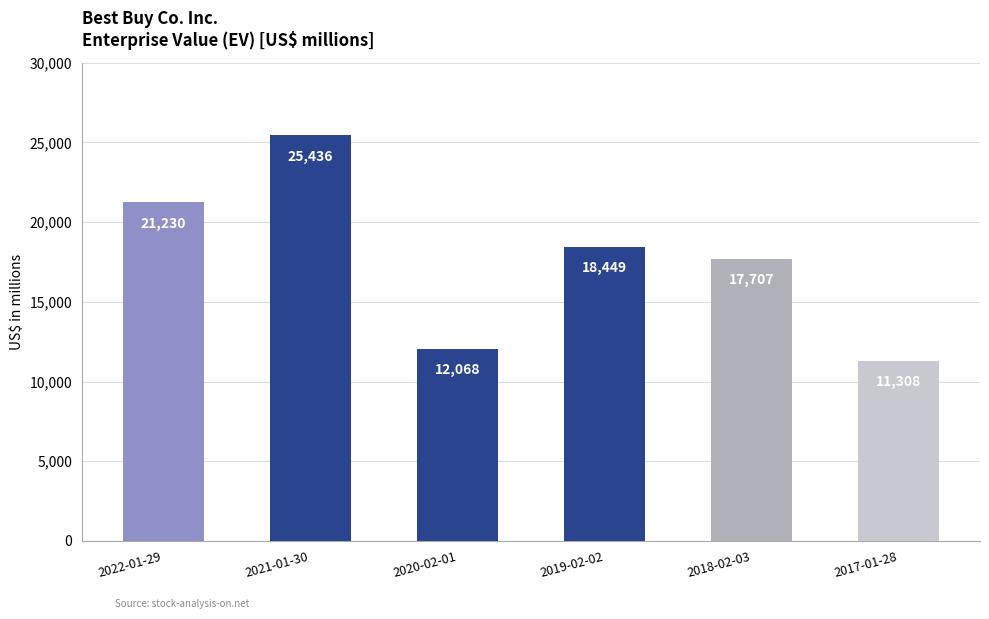

What is the sum of all values?

106198